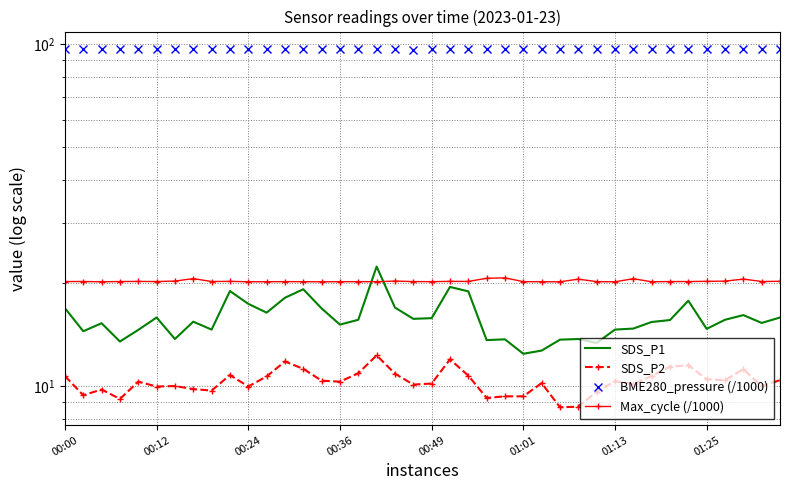

The Max_cycle (/1000) series shows 26.9 at 39. True or false?

False